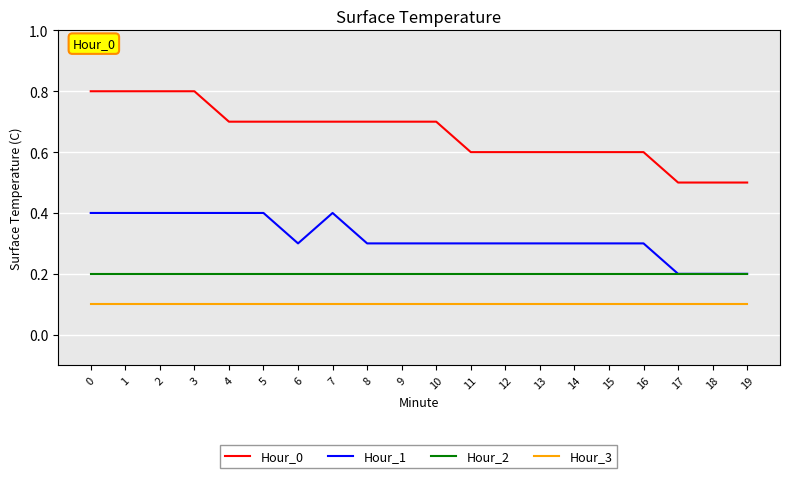

Reading left to right, what are all the values shown in this chart?

Hour_0: 0=0.8	1=0.8	2=0.8	3=0.8	4=0.7	5=0.7	6=0.7	7=0.7	8=0.7	9=0.7	10=0.7	11=0.6	12=0.6	13=0.6	14=0.6	15=0.6	16=0.6	17=0.5	18=0.5	19=0.5
Hour_1: 0=0.4	1=0.4	2=0.4	3=0.4	4=0.4	5=0.4	6=0.3	7=0.4	8=0.3	9=0.3	10=0.3	11=0.3	12=0.3	13=0.3	14=0.3	15=0.3	16=0.3	17=0.2	18=0.2	19=0.2
Hour_2: 0=0.2	1=0.2	2=0.2	3=0.2	4=0.2	5=0.2	6=0.2	7=0.2	8=0.2	9=0.2	10=0.2	11=0.2	12=0.2	13=0.2	14=0.2	15=0.2	16=0.2	17=0.2	18=0.2	19=0.2
Hour_3: 0=0.1	1=0.1	2=0.1	3=0.1	4=0.1	5=0.1	6=0.1	7=0.1	8=0.1	9=0.1	10=0.1	11=0.1	12=0.1	13=0.1	14=0.1	15=0.1	16=0.1	17=0.1	18=0.1	19=0.1